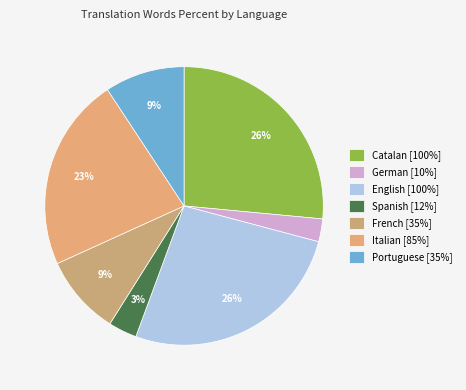

Count the number of slices in the pie.

7